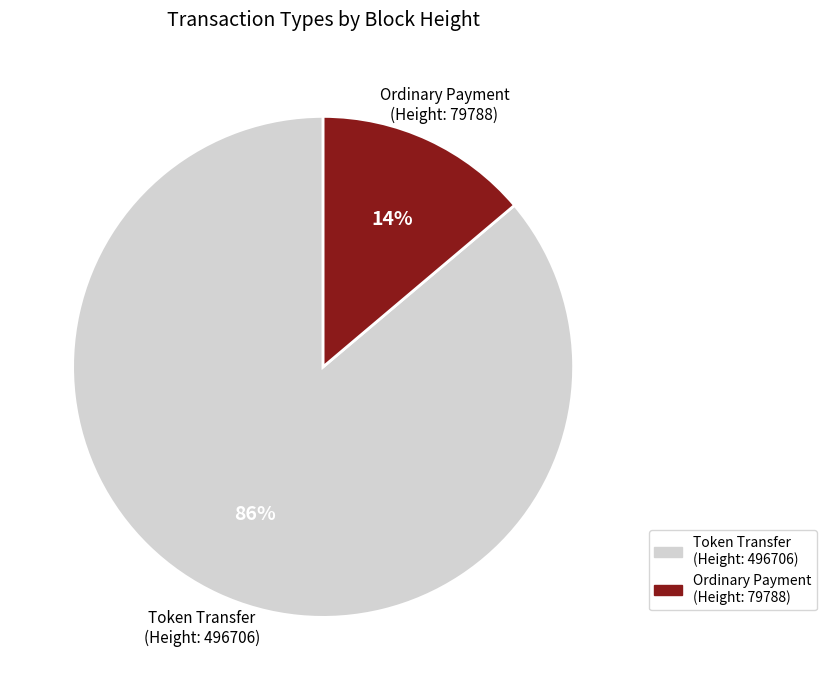

Is there a majority slice in this chart?

Yes